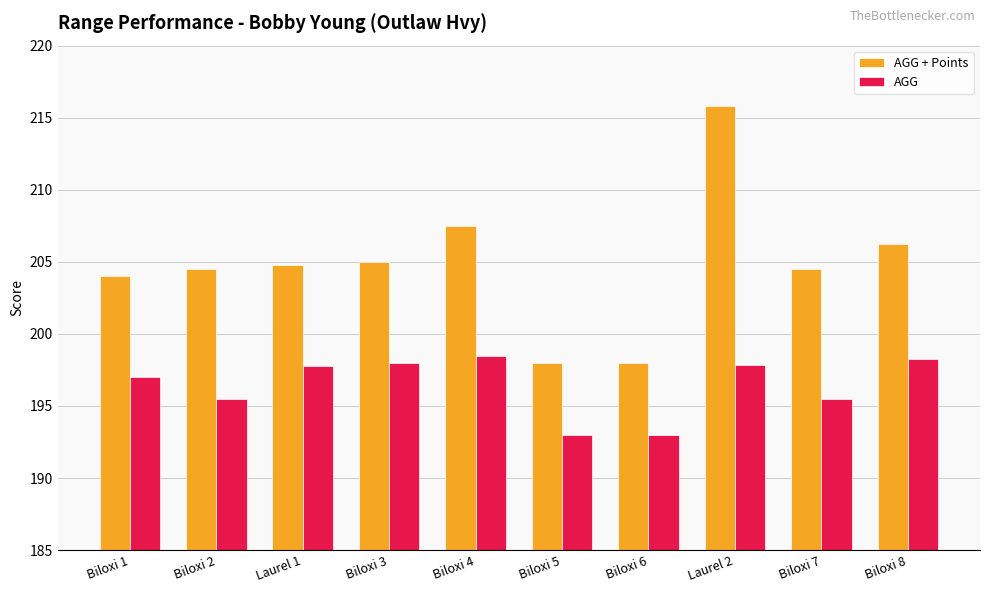

What is the minimum value for AGG + Points?

198.0